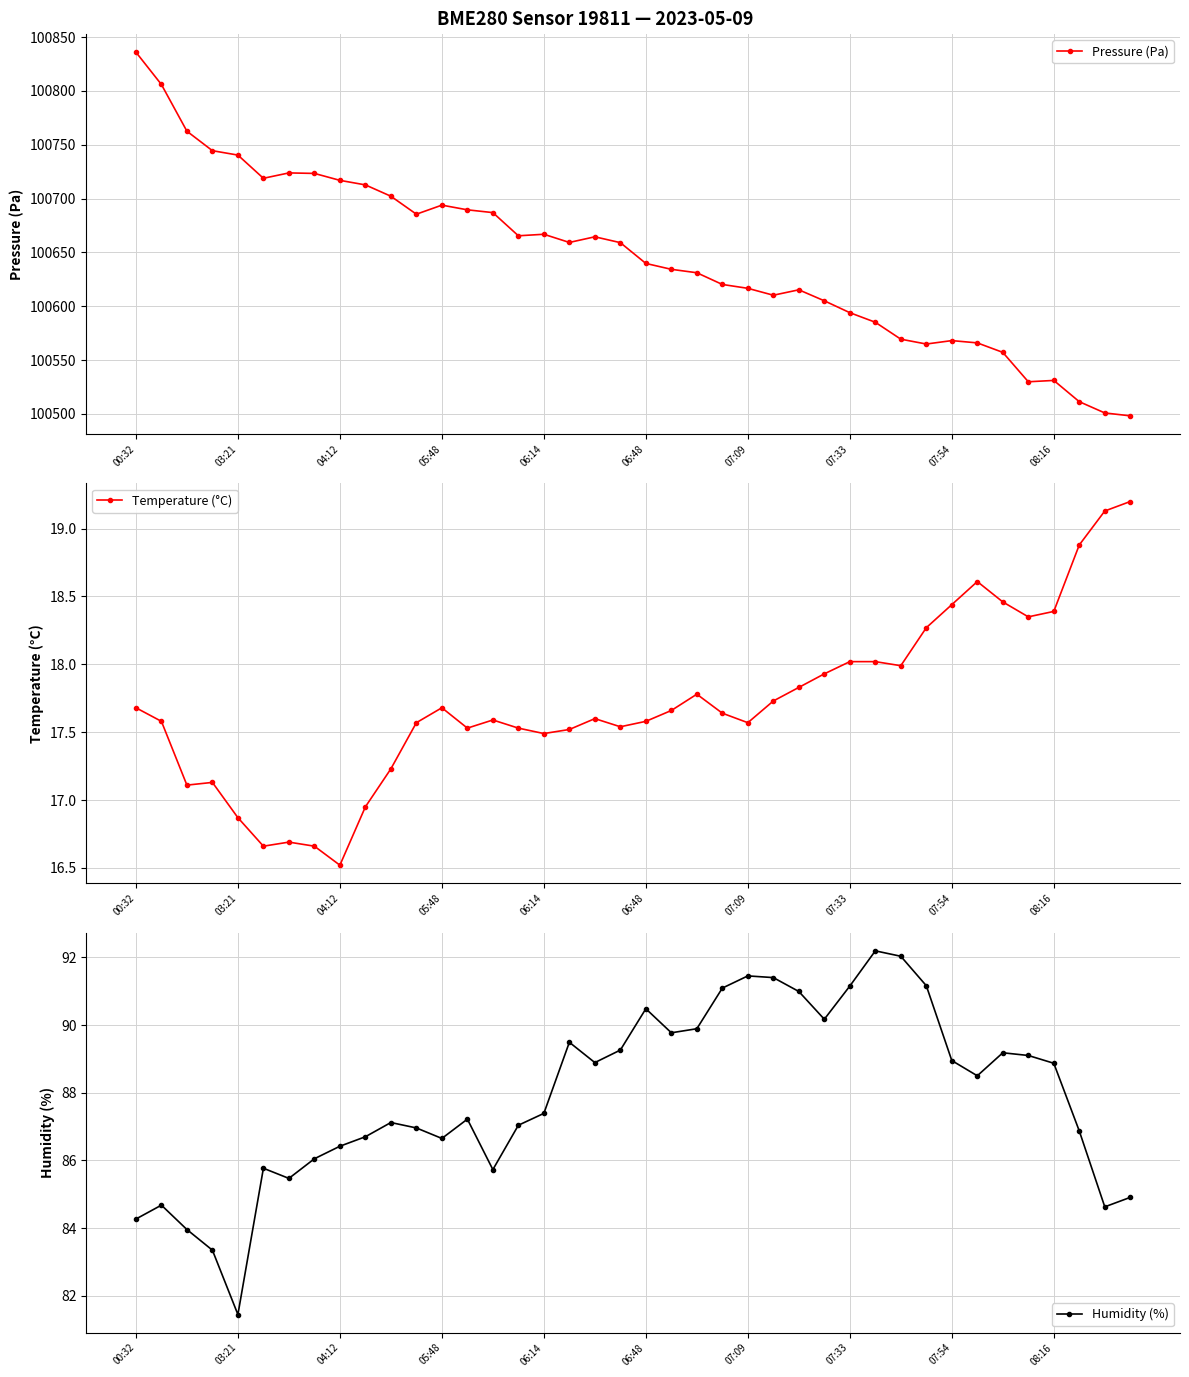

The Temperature (°C) series shows 24.1 at 05:48. True or false?

False